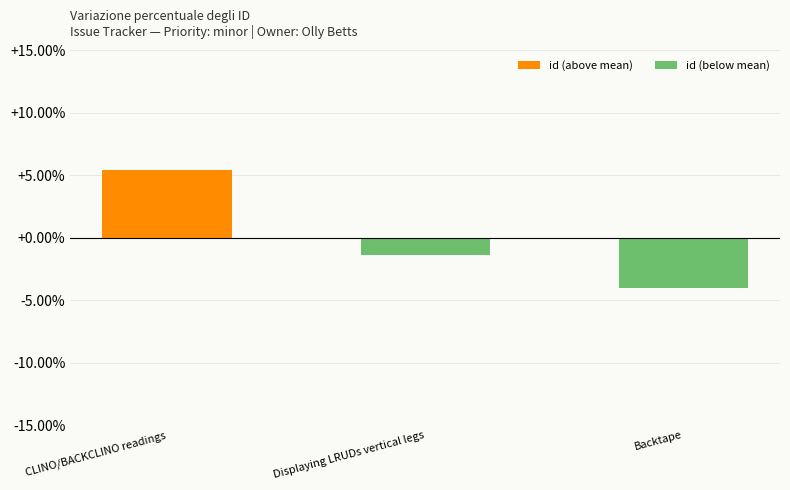

List the labels in order of value, largest first.

CLINO/BACKCLINO readings, Displaying LRUDs vertical legs, Backtape